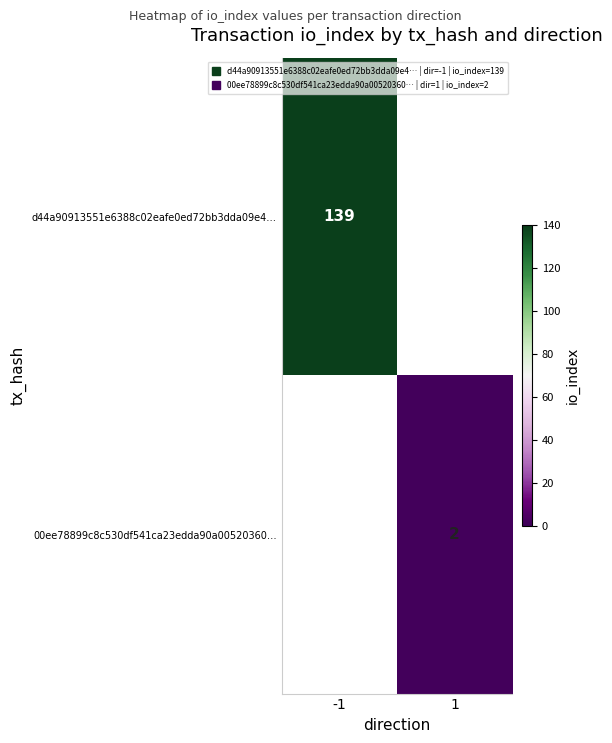

List the series in order of their peak value, highest first.

d44a90913551e6388c02eafe0ed72bb3dda09e4…, 00ee78899c8c530df541ca23edda90a00520360…